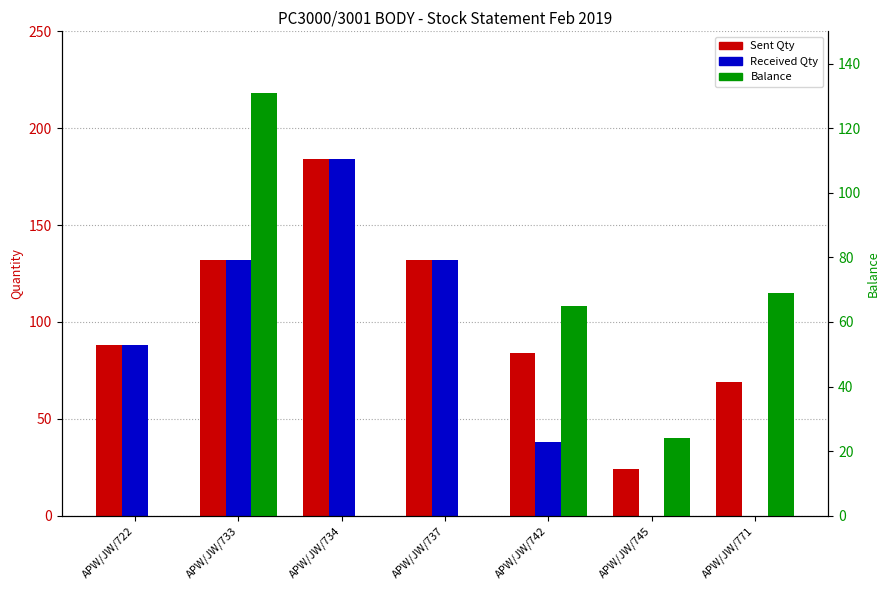

What are all the series names shown in the legend?

Sent Qty, Received Qty, Balance